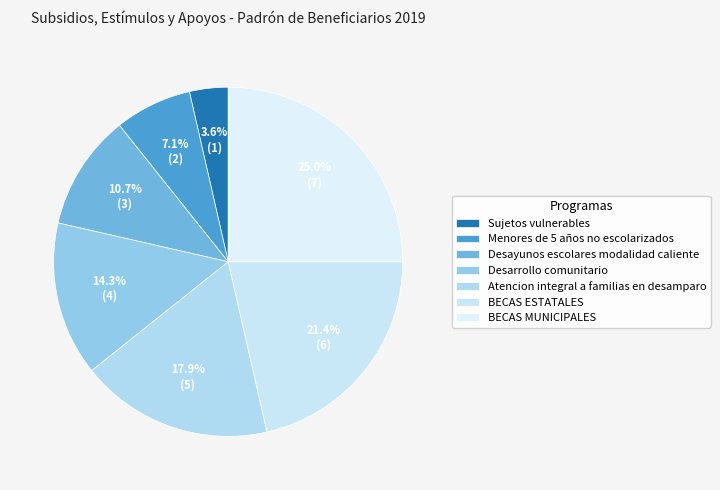

Does Menores de 5 años no escolarizados represent more than half of the total?

No